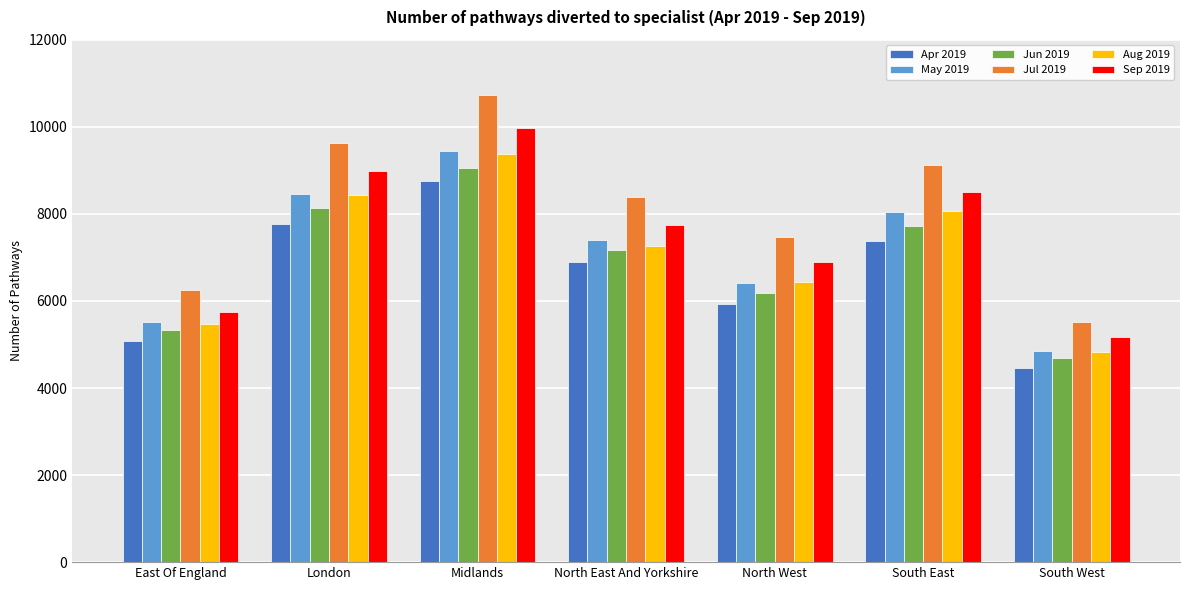

What is the difference between the highest and lowest values at Midlands?

1963.2